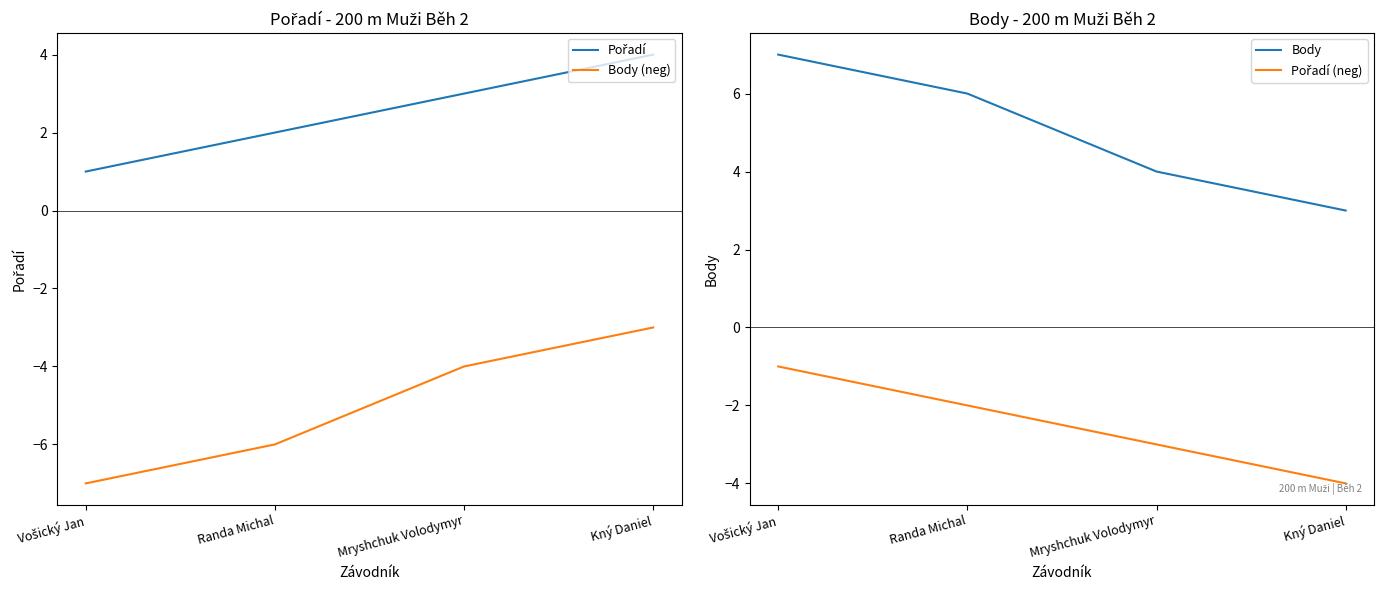

What is the average value of the Body series?

5